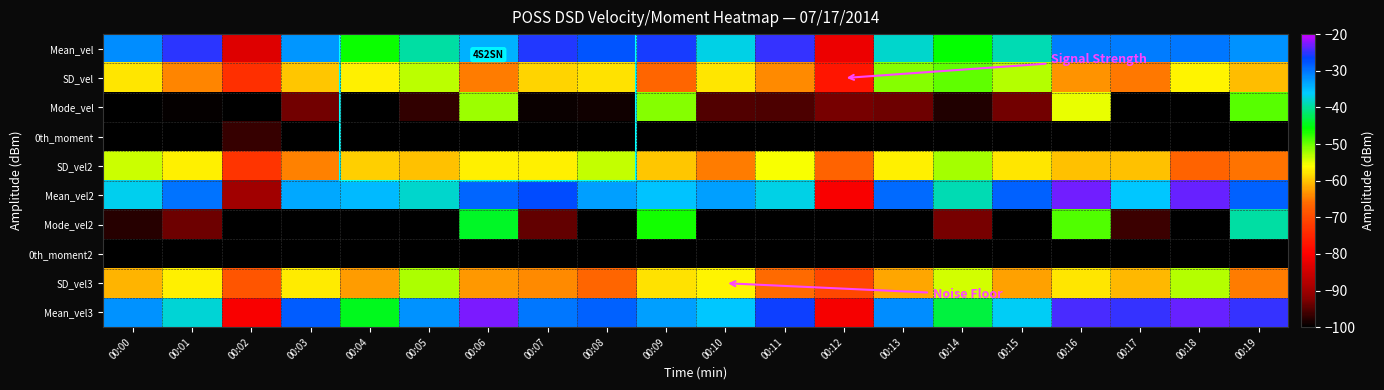

Count the number of data series in this chart.

10